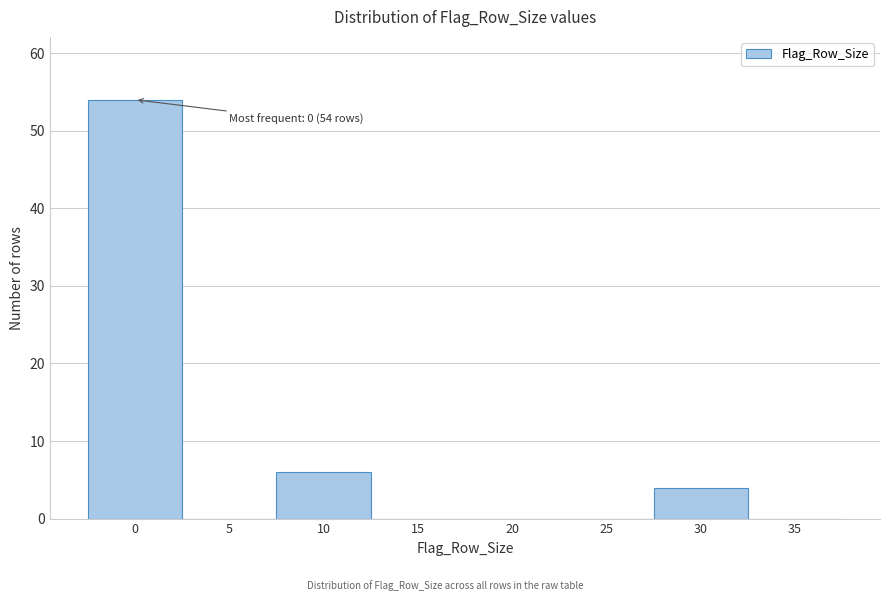

Reading right to left, extract all data points from this chart.

35=0	30=4	25=0	20=0	15=0	10=6	5=0	0=54